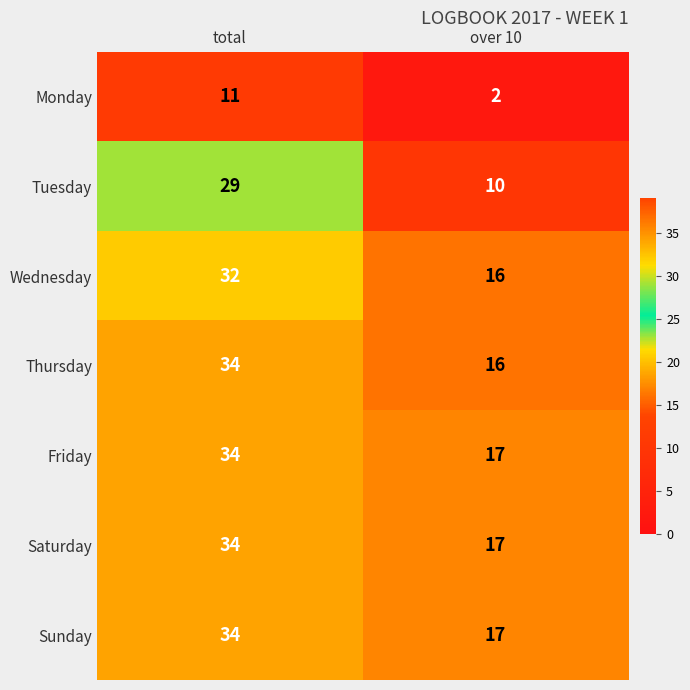

Count the number of categories in the chart.

2